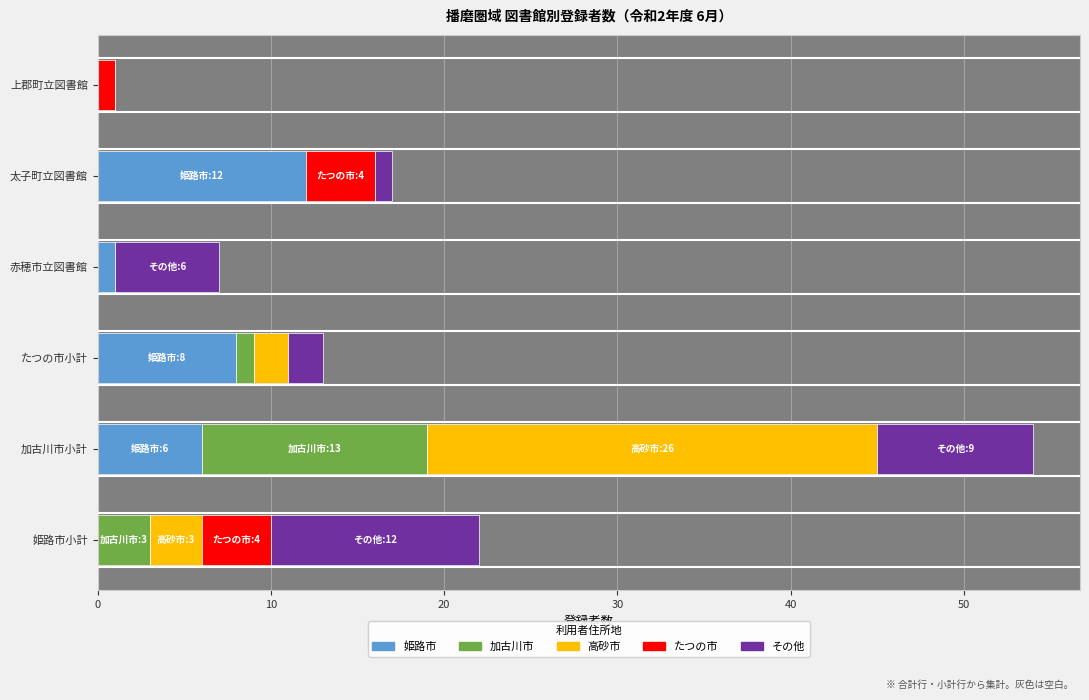

What is the sum of all 姫路市 values?

27